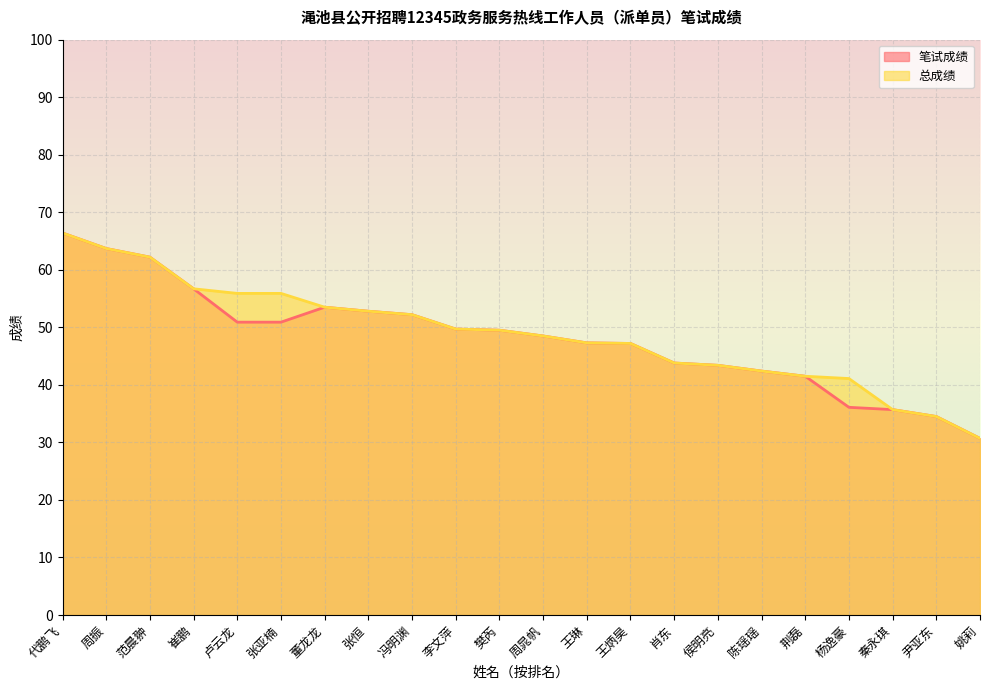

Count the number of data series in this chart.

2